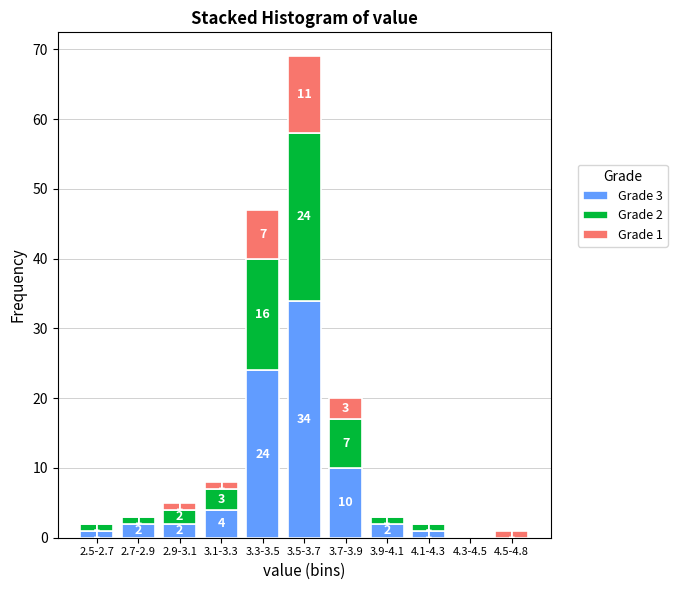

What value does the Grade 3 series have at 3.3-3.5?

24